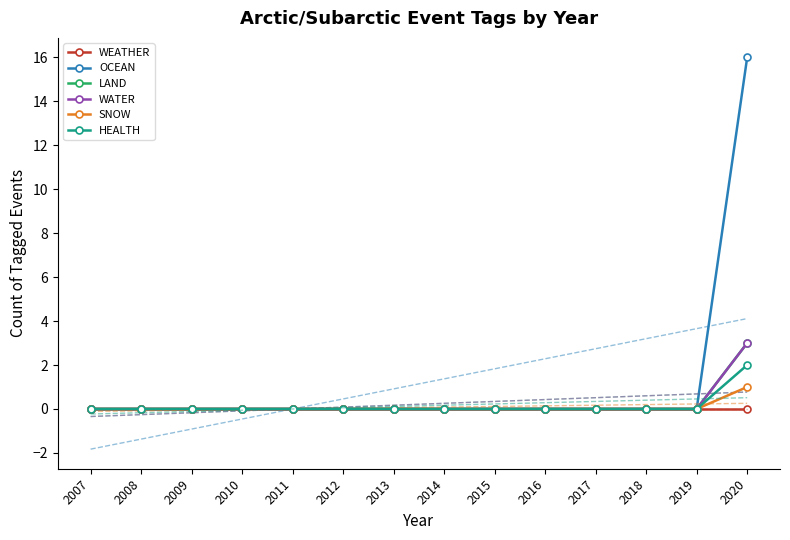

What is the difference between the maximum and second lowest values in the SNOW series?

1